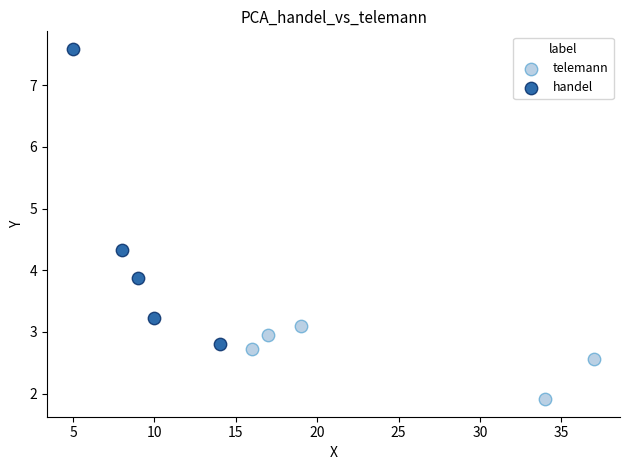

Which series contains the lowest Y value?

telemann